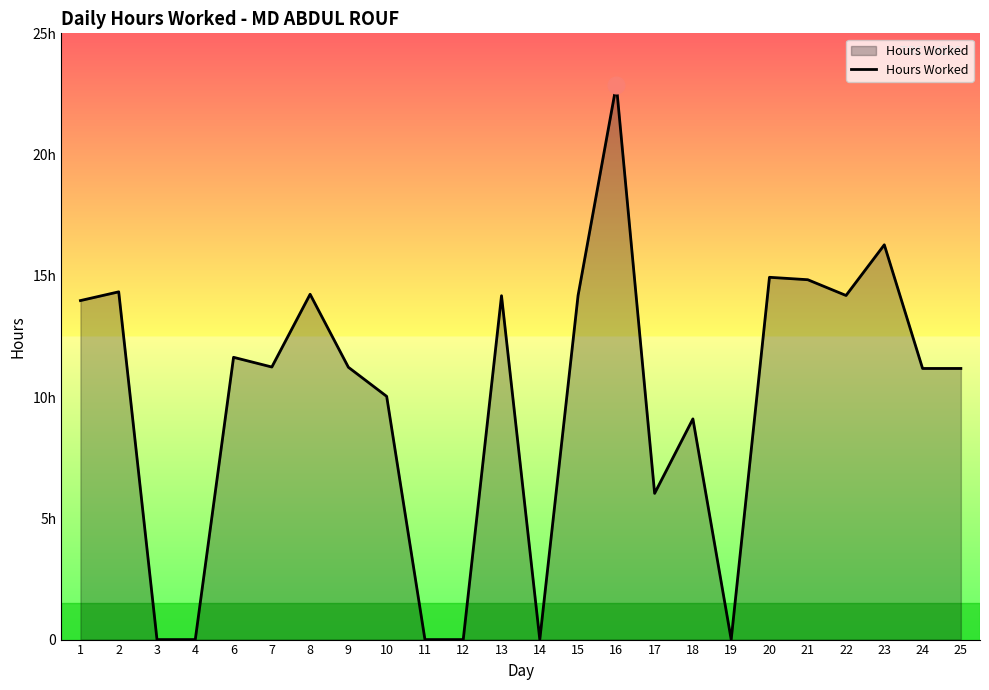

Reading left to right, transcribe all the data shown in this chart.

1=14.0	2=14.3	3=0.0	4=0.0	6=11.6	7=11.2	8=14.2	9=11.2	10=10.0	11=0.0	12=0.0	13=14.2	14=0.0	15=14.2	16=22.9	17=6.0	18=9.1	19=0.0	20=14.9	21=14.8	22=14.2	23=16.3	24=11.2	25=11.2